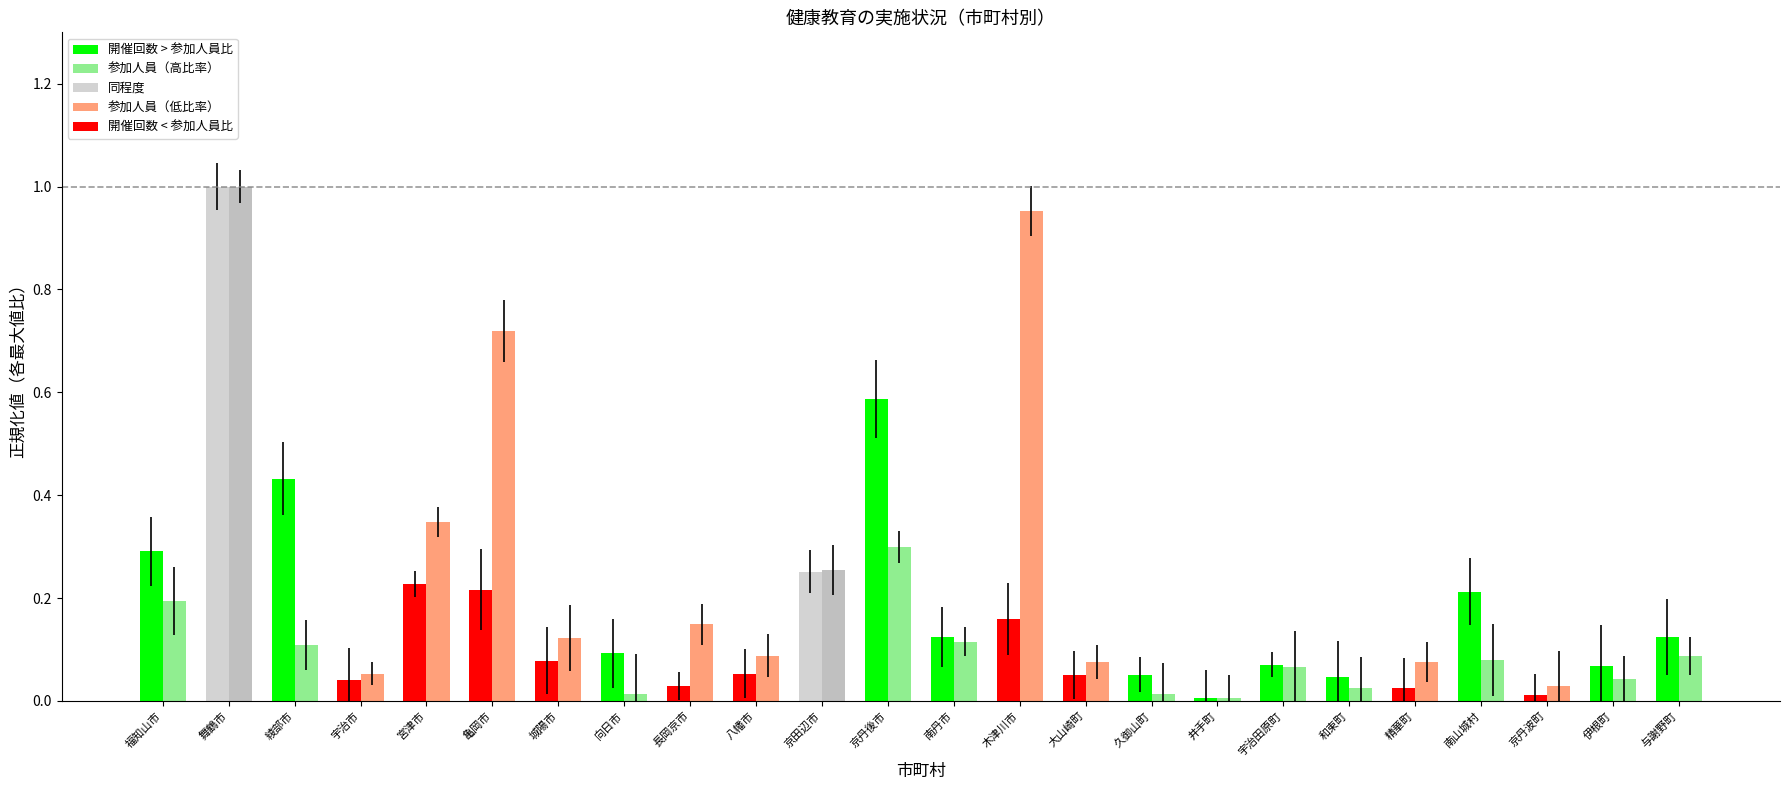

What is the total value across all series at 亀岡市?

0.9